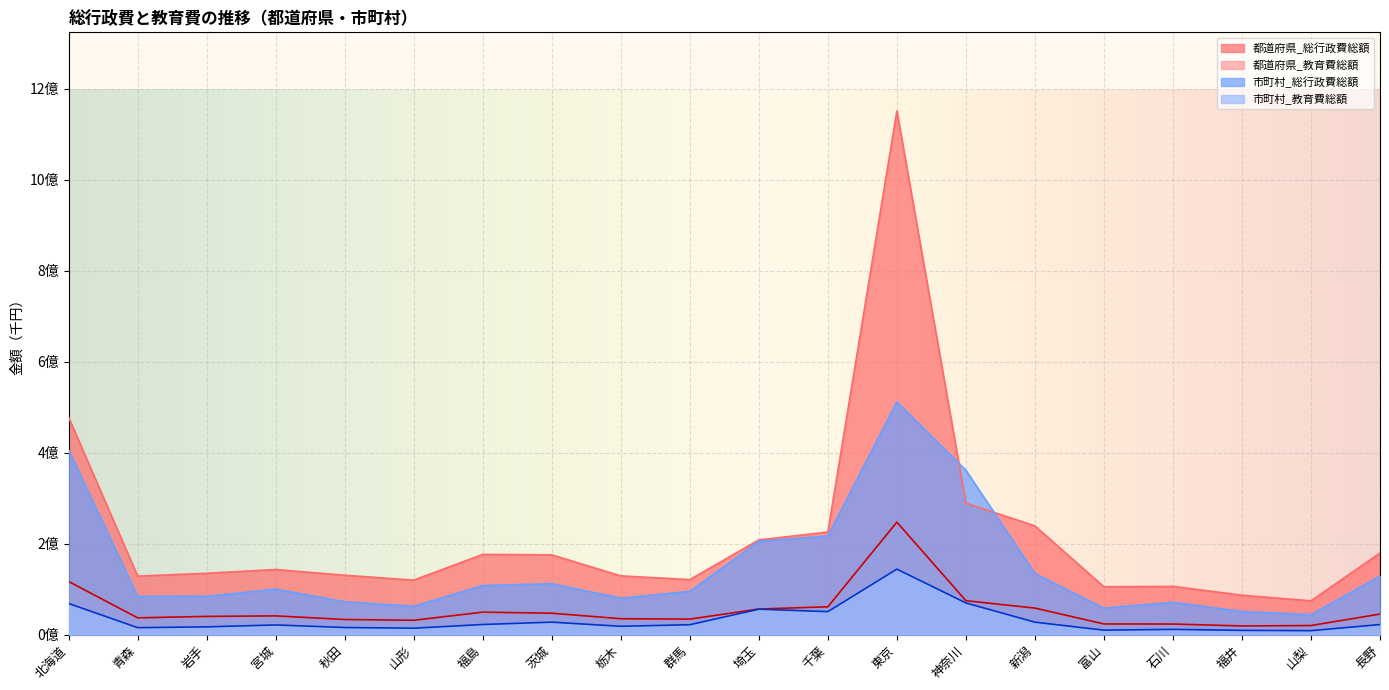

True or false: 市町村_教育費総額 and 都道府県_総行政費総額 intersect in this chart.

False